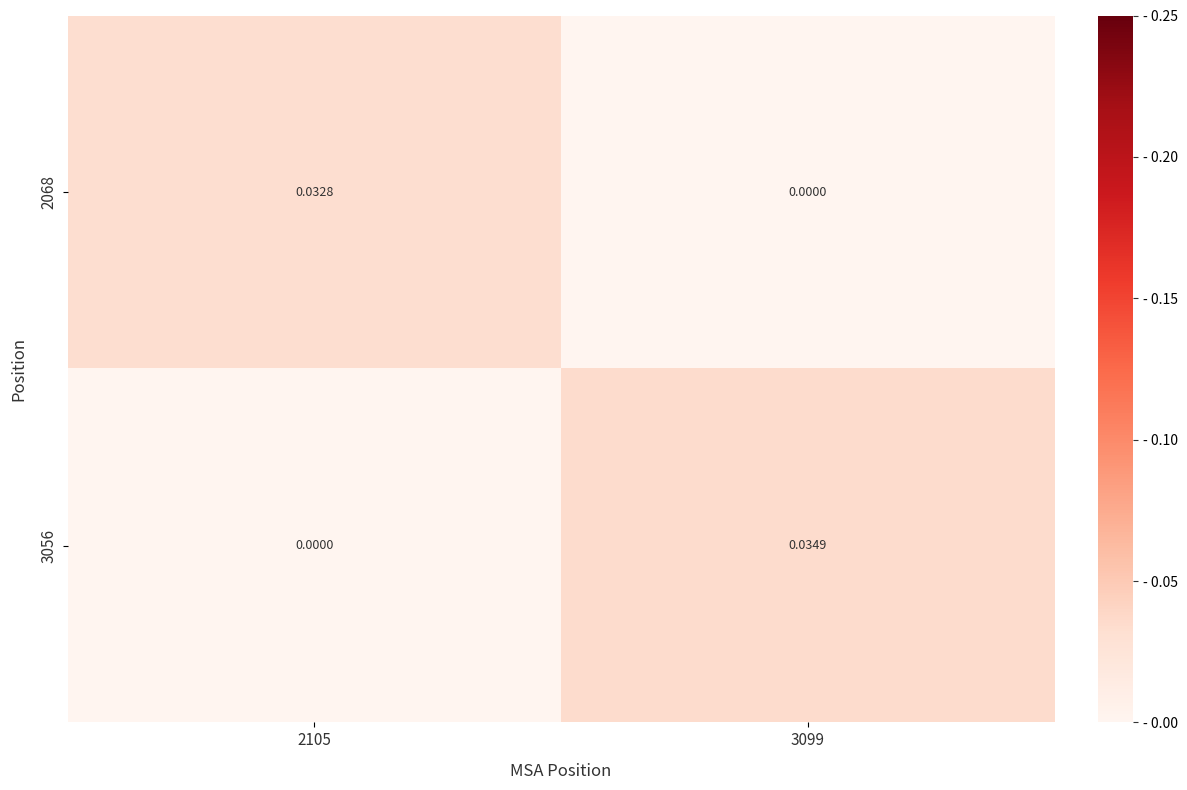

Is the value of 2068 at 3099 greater than the value of 3056 at 3099?

No